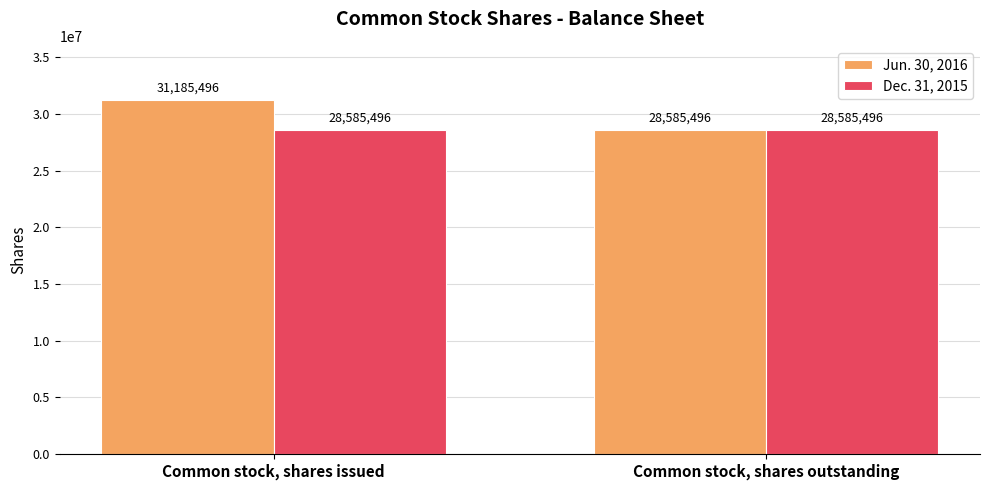

What is the total value across all series at Common stock, shares outstanding?

57170992